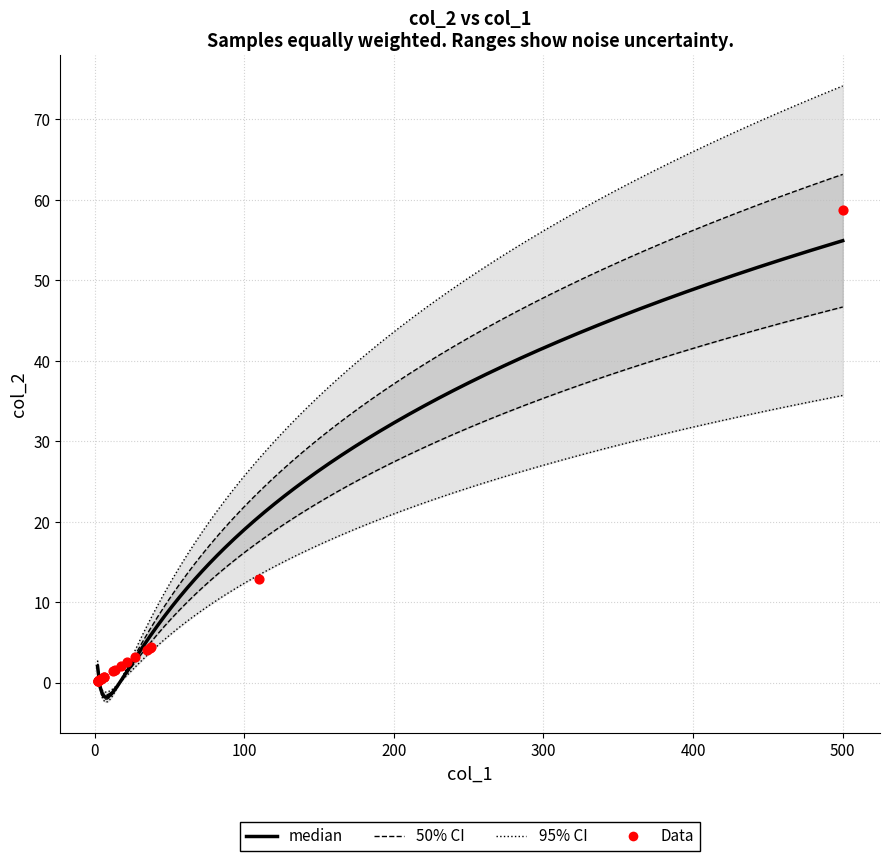

Approximately how many times larger is the value at 37 compared to 500?

0.1